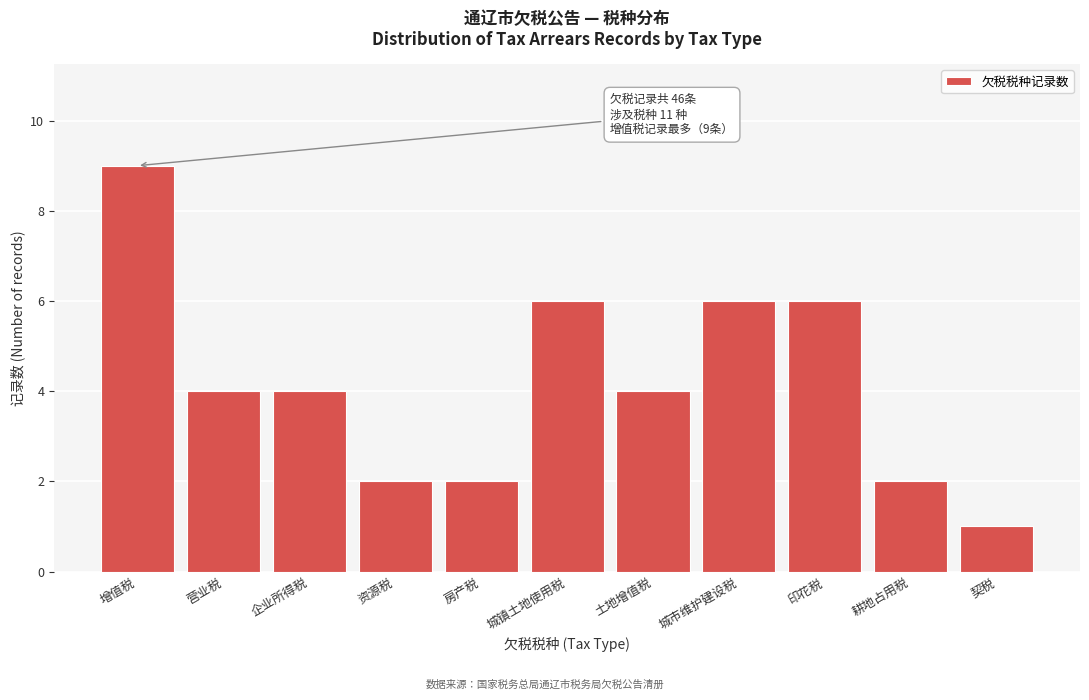

Reading right to left, extract all data points from this chart.

1	2	6	6	4	6	2	2	4	4	9